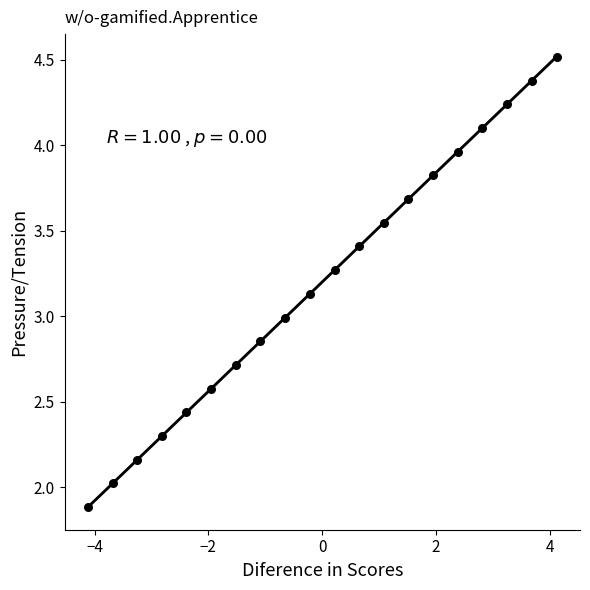

What is the range of X values (max minus min)?

8.2